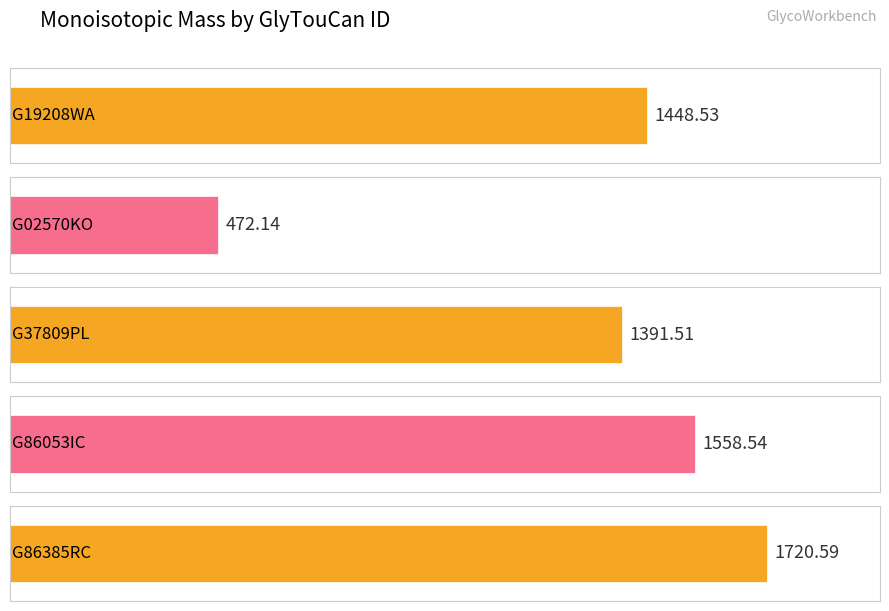

Does the chart contain any negative values?

No